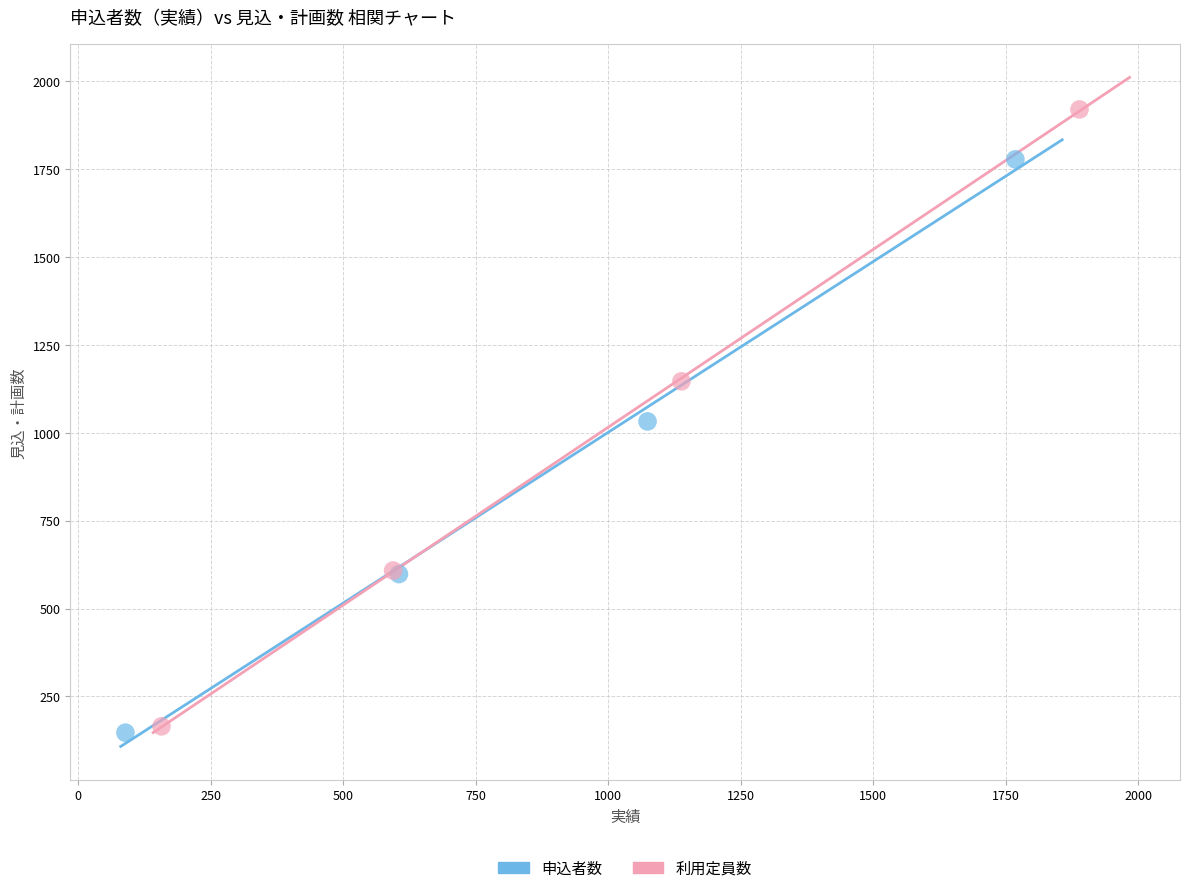

Which series has the widest spread of Y values?

利用定員数